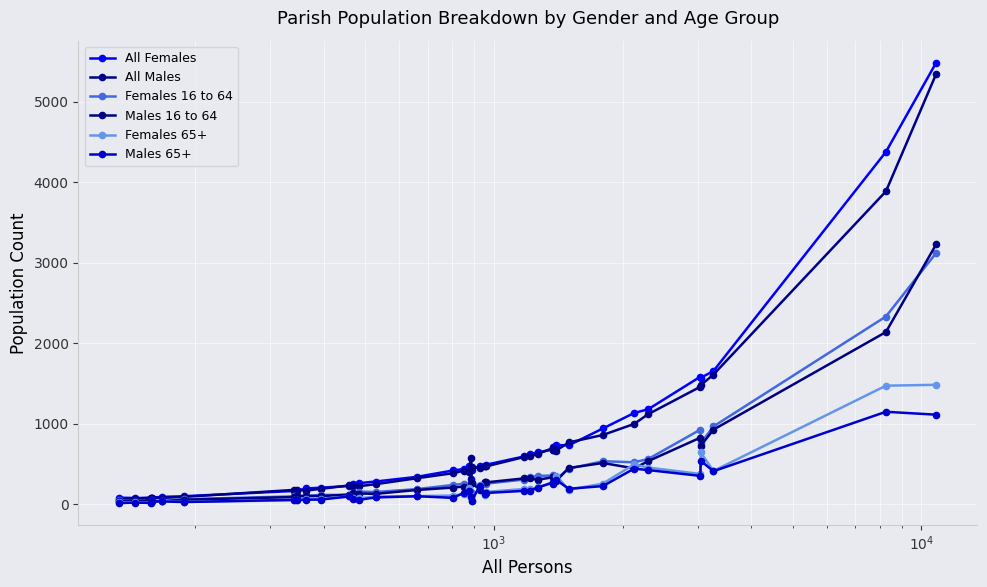

Count the number of data series in this chart.

6